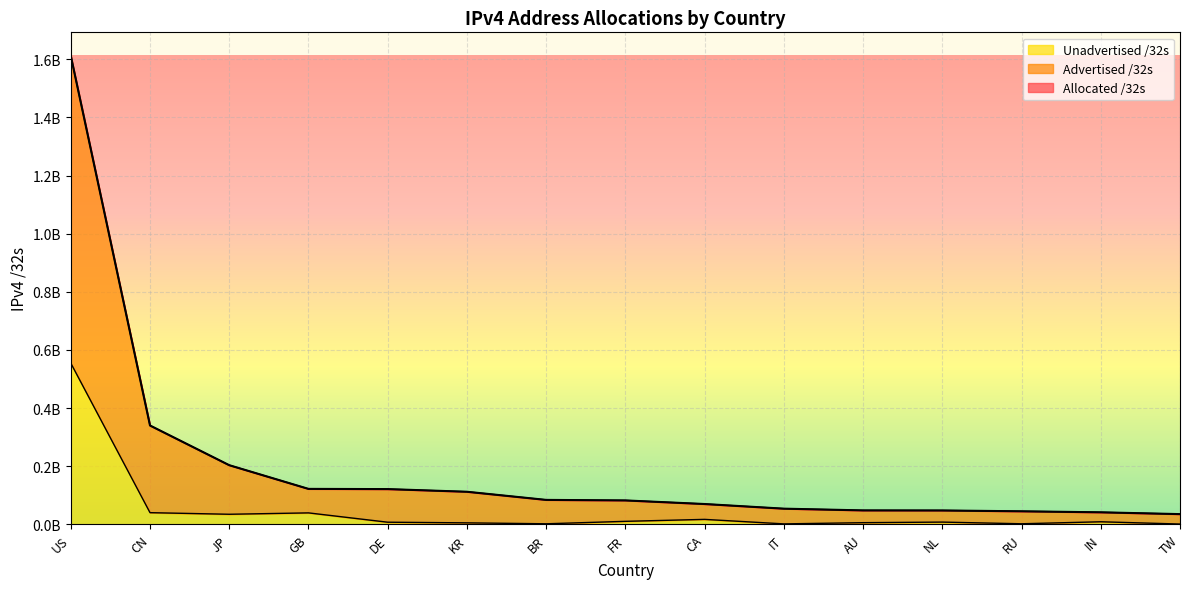

True or false: Advertised /32s has more than 0 interior local peaks.

False